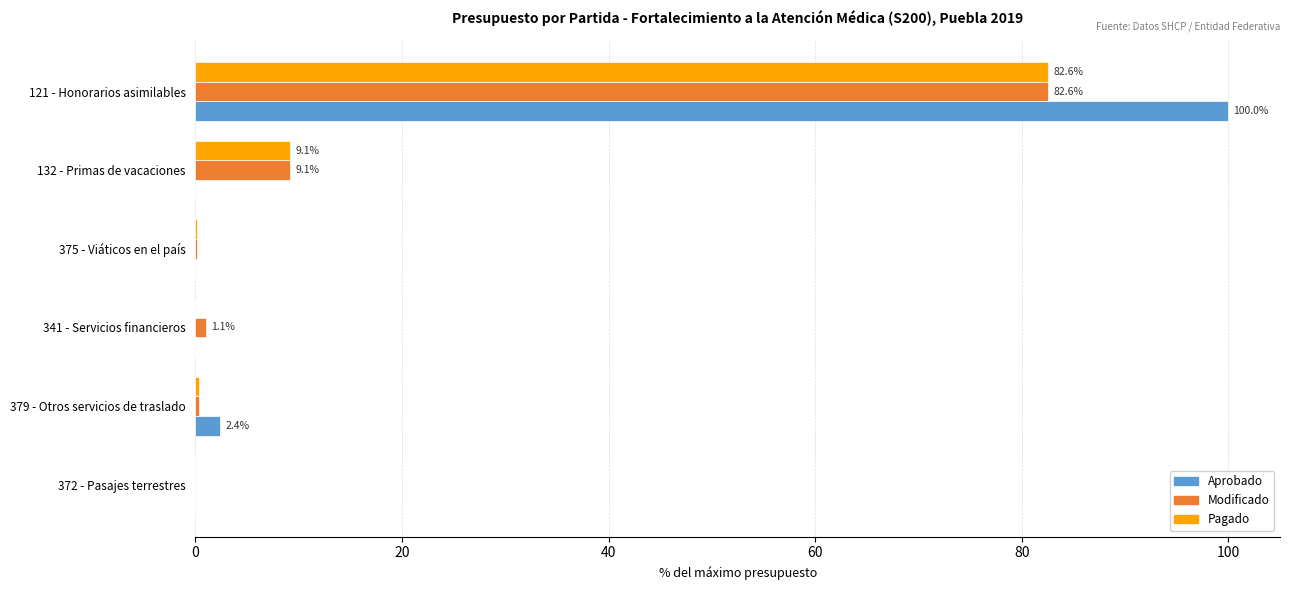

What are all the series names shown in the legend?

Aprobado, Modificado, Pagado